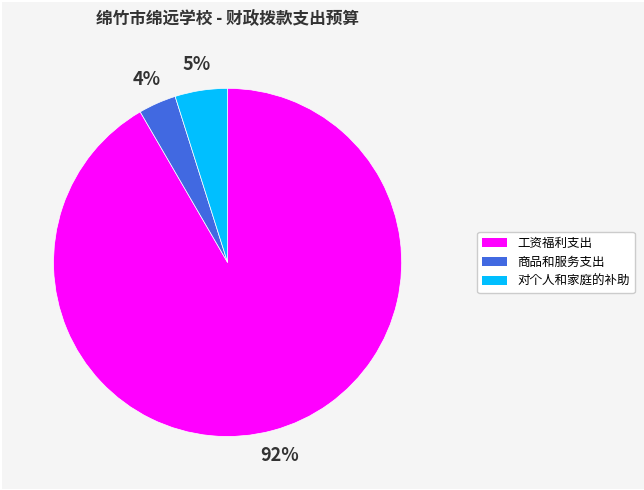

Is there a majority slice in this chart?

Yes